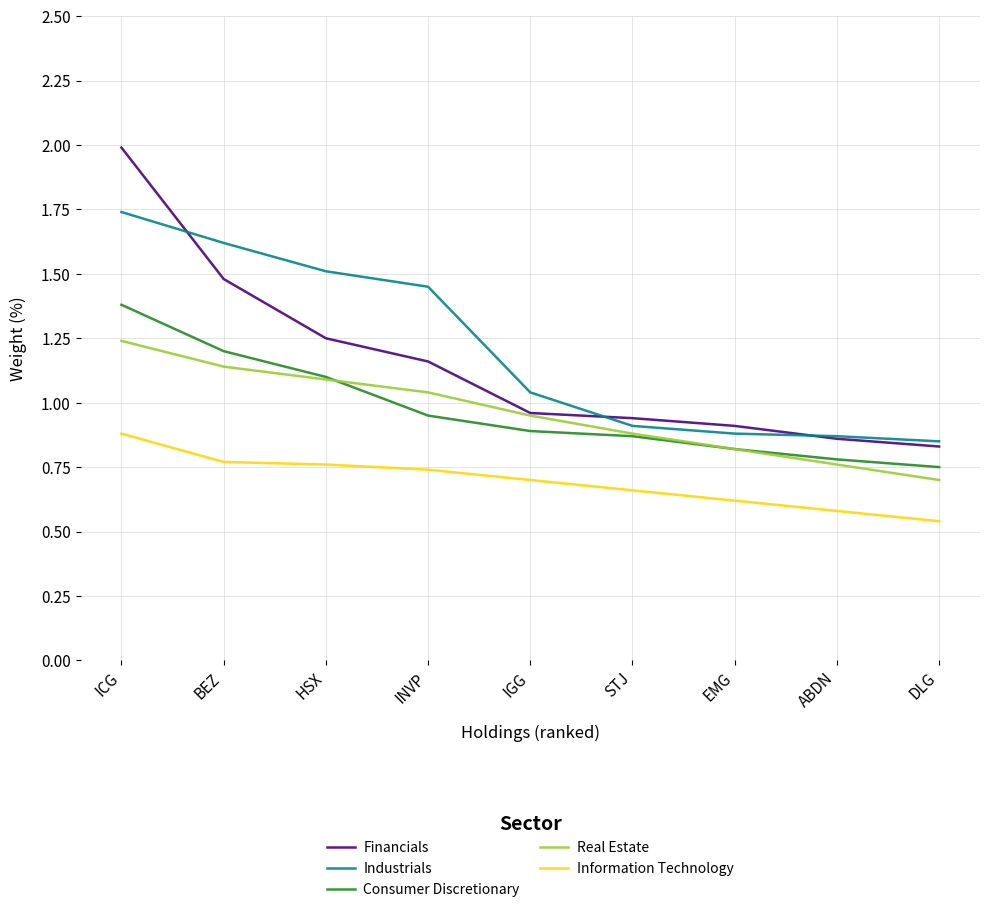

Which series changed the most between STJ and DLG?

Real Estate